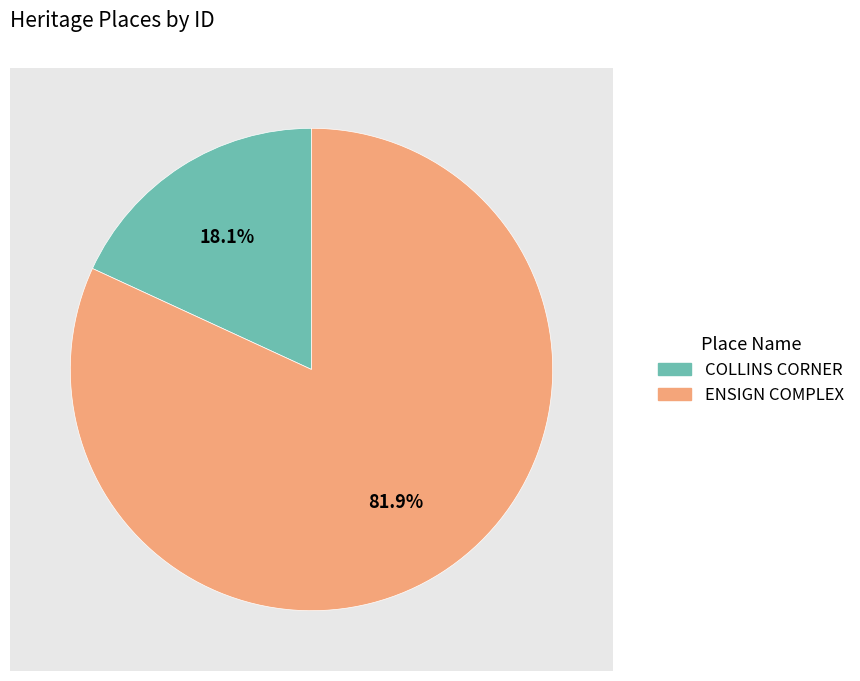

Between ENSIGN COMPLEX and COLLINS CORNER, which is larger?

ENSIGN COMPLEX